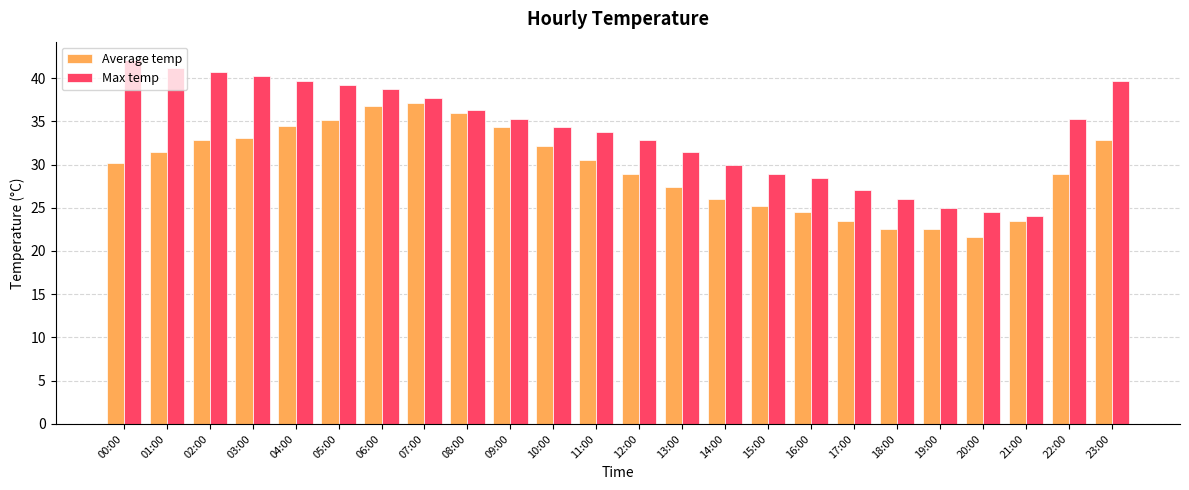

What is the total value across all series at 04:00?

74.2